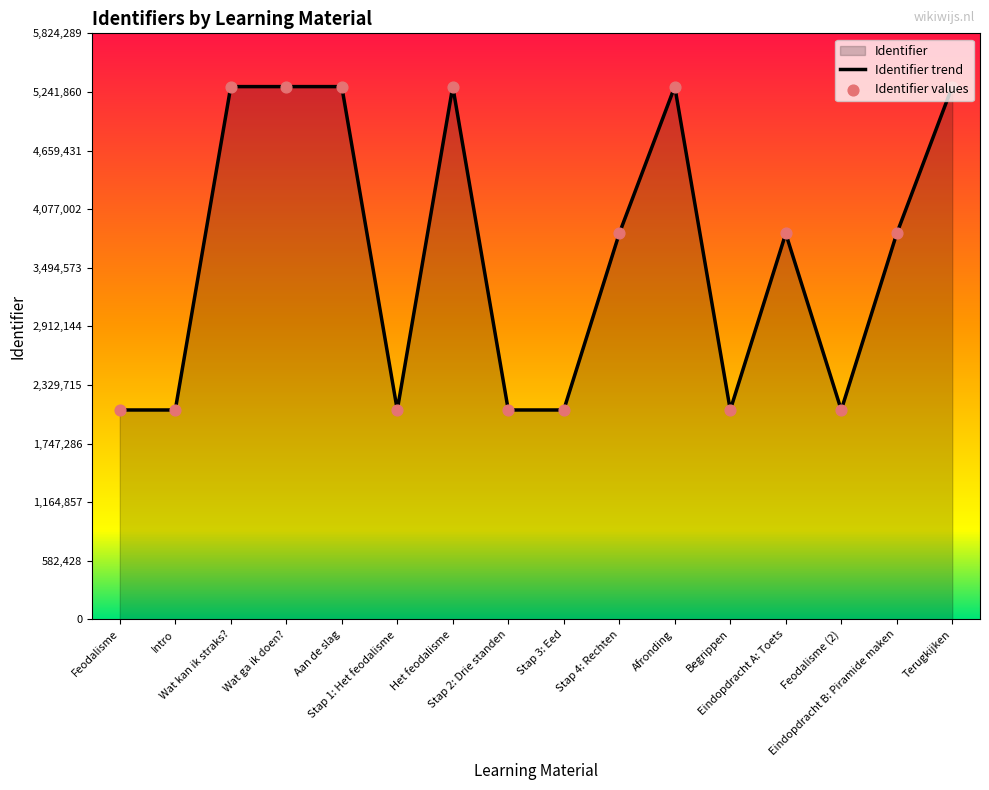

What is the ratio of the value at Eindopdracht A: Toets to the value at Feodalisme (2)?

1.8